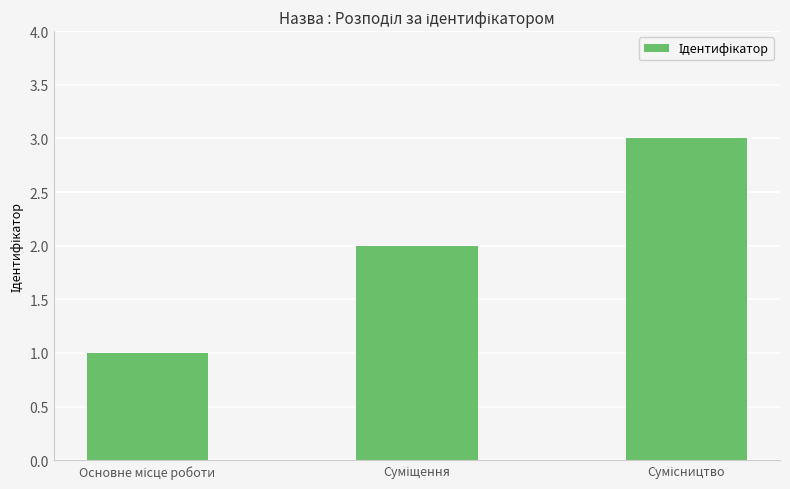

What is the value of the 1st bar from the left?

1